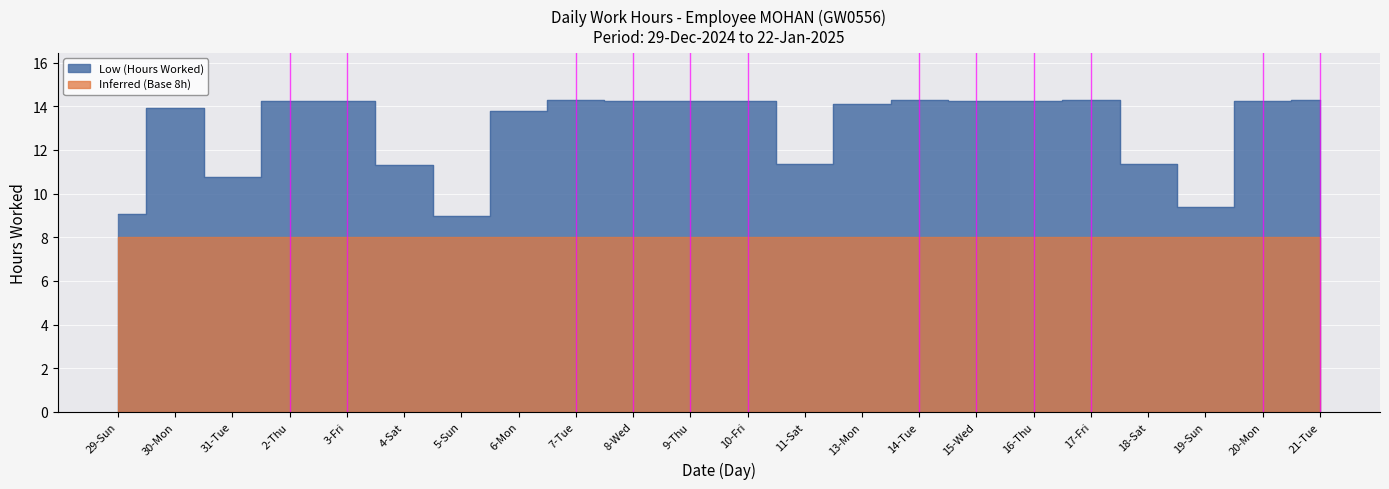

What is the difference between the values at 6-Mon and 31-Tue?

3.0